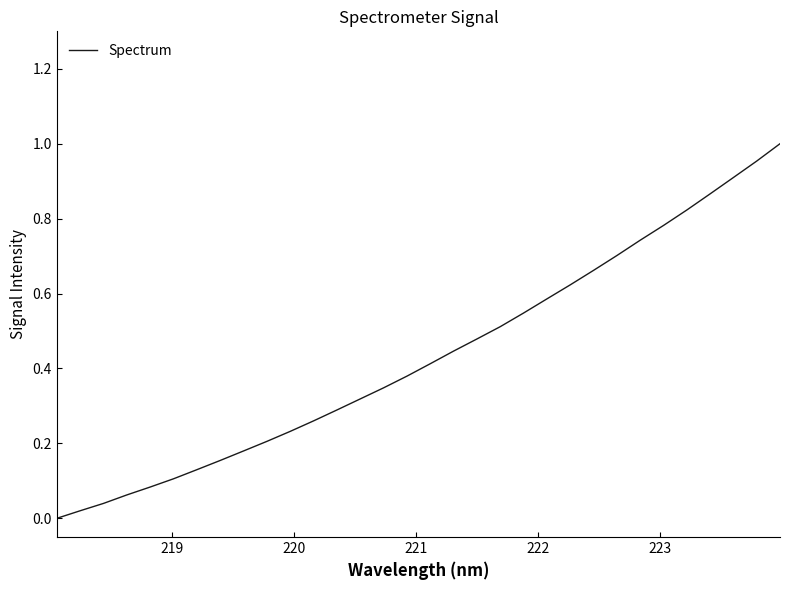

How many lines are shown in the chart?

1